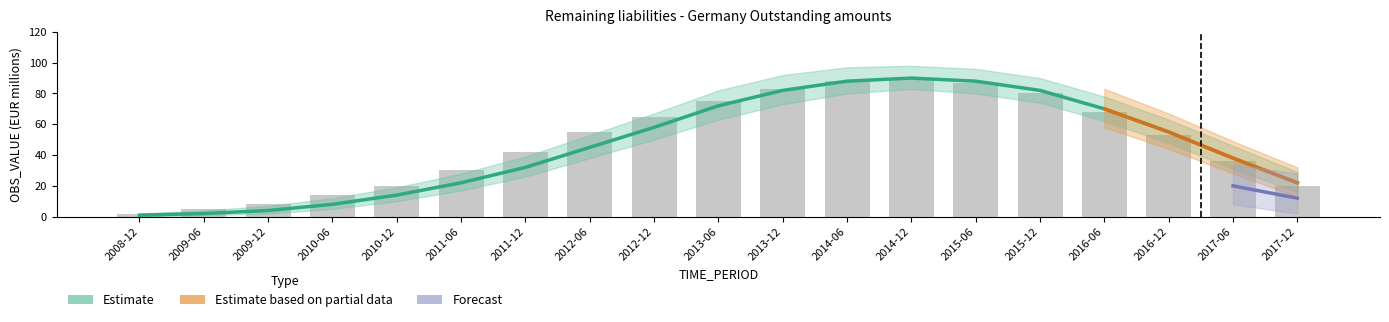

What is the label of the 18th bar from the left?

2017-06